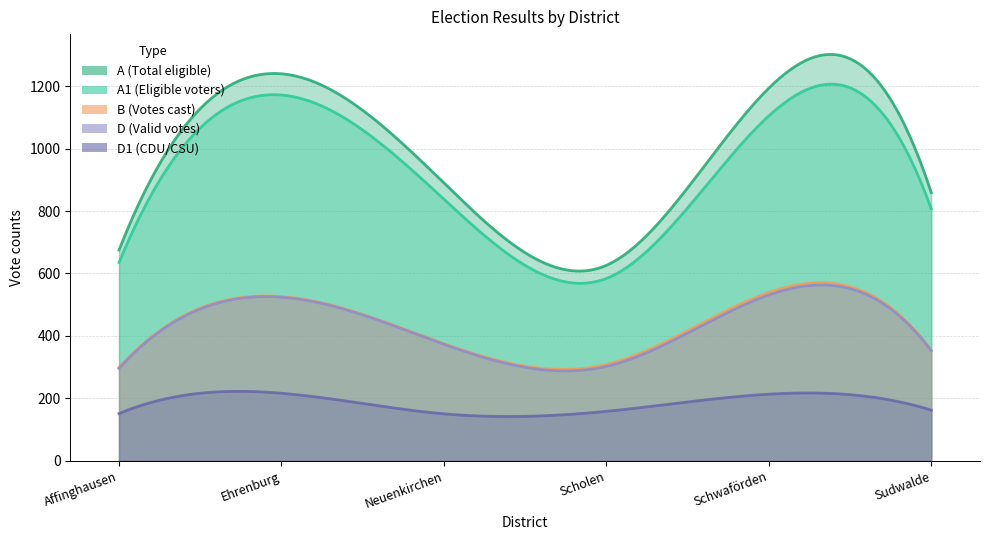

How many values in the D series are below 373?

3